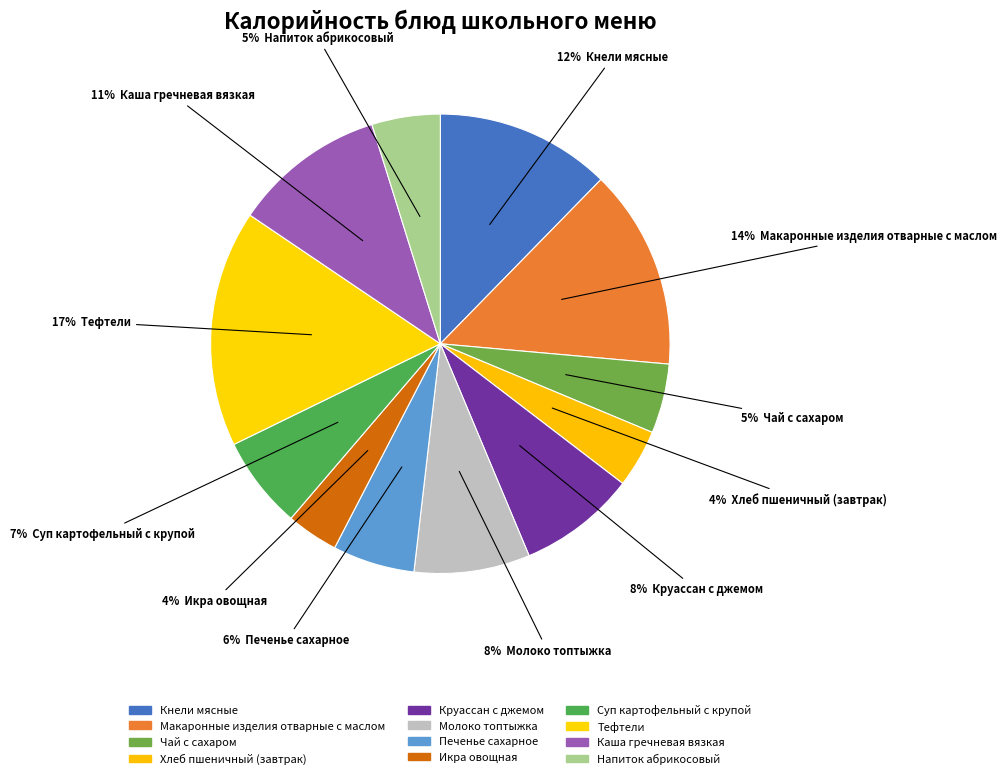

To the nearest percent, what is the average slice percentage?

8%